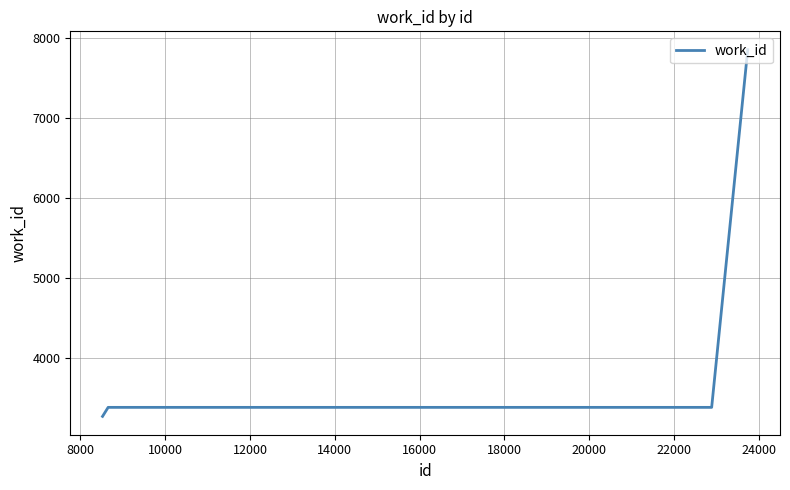

What is the smallest value displayed?

3263